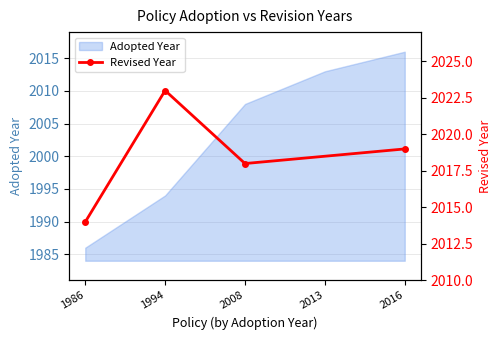

Which category has the lowest value in the Adopted Year series?

1986